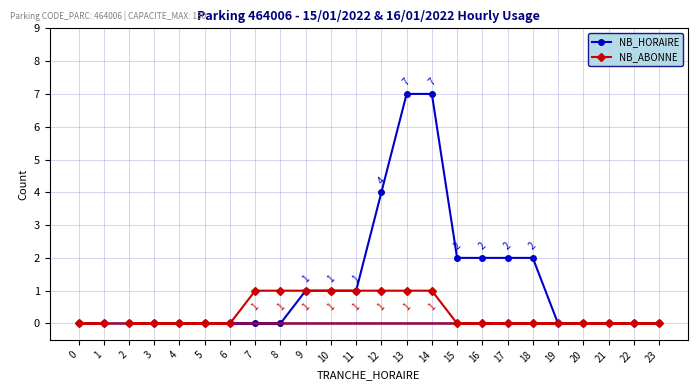

Between 4 and 15, which is larger?

15